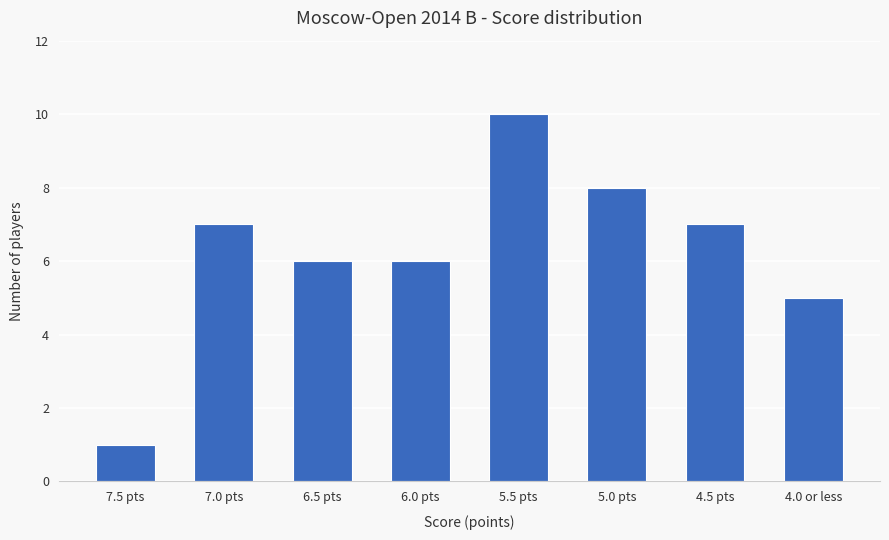

Which category has the highest value across all series?

5.5 pts